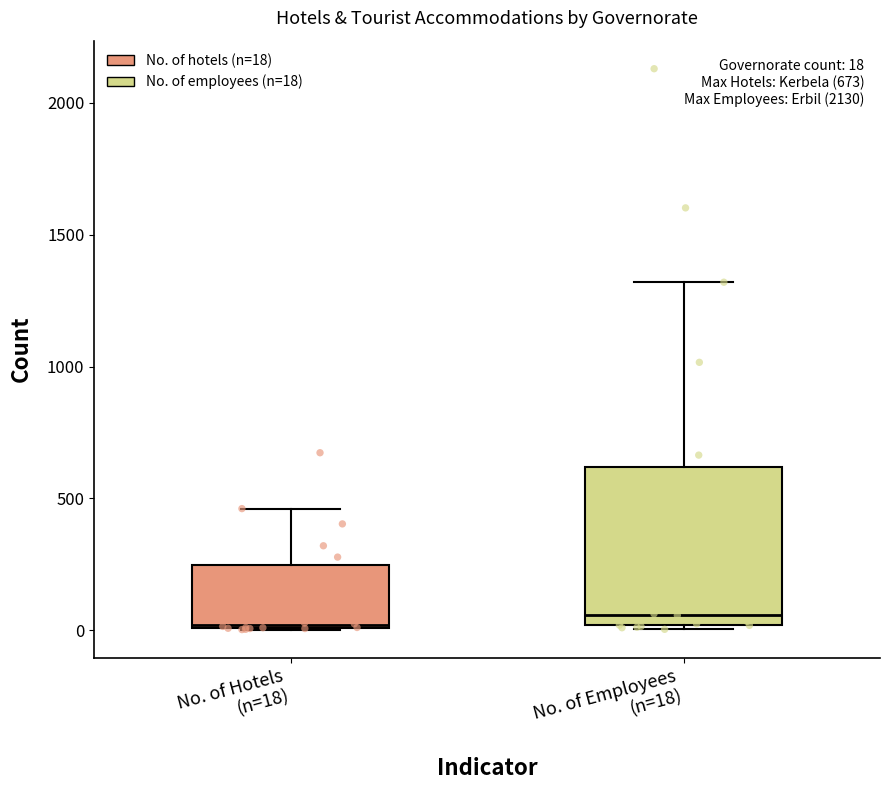

Which box is the tallest, from its lower edge to its upper edge?

No. of Employees (n=18)